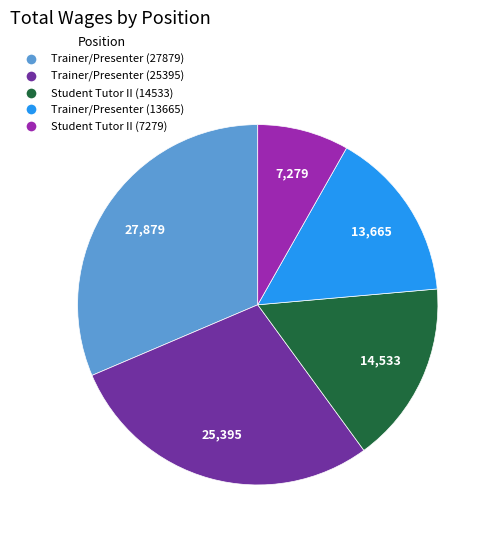

Is there a majority slice in this chart?

No